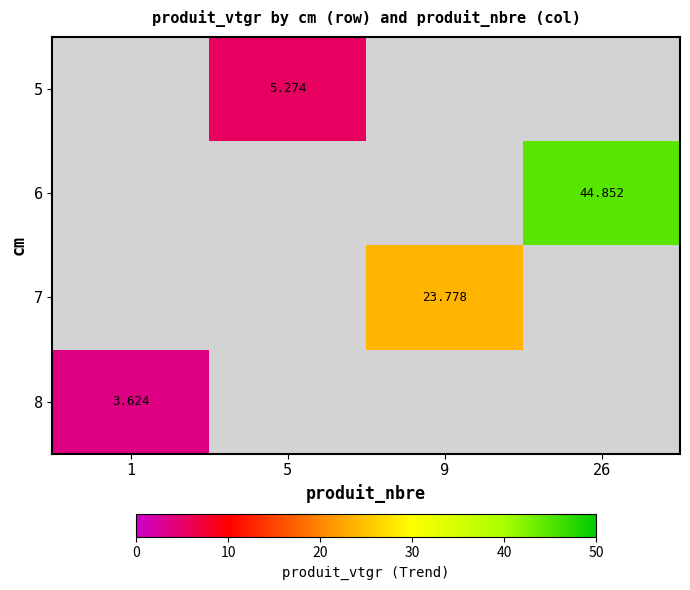

List the labels in order of 5 value, smallest first.

1, 5, 9, 26